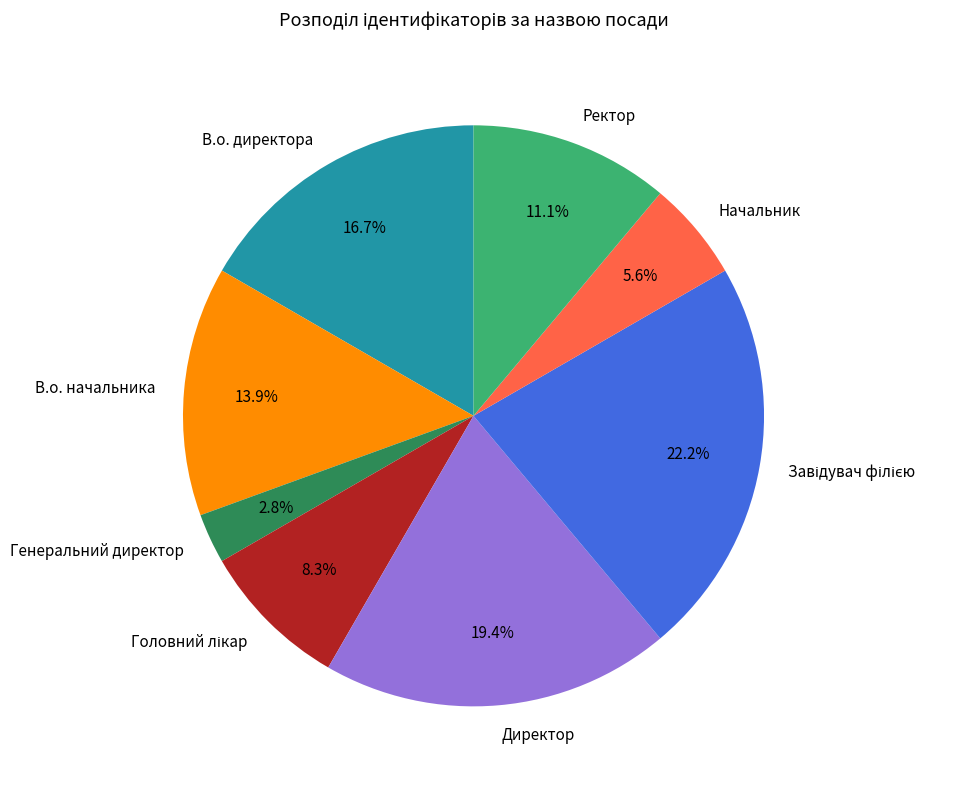

Does Ректор represent more than half of the total?

No